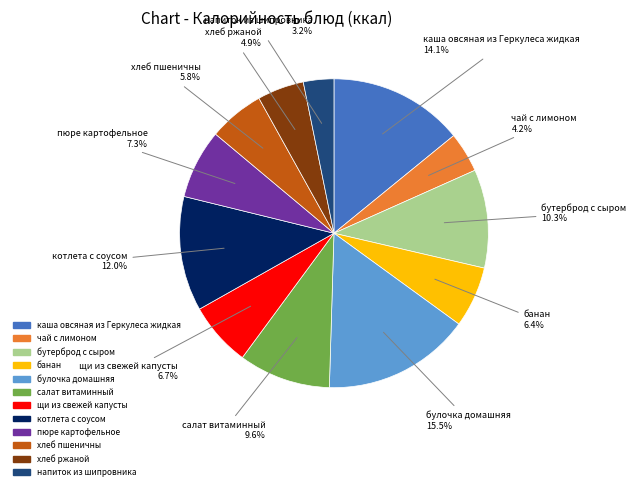

The бутерброд с сыром slice represents 10% of the pie. True or false?

True